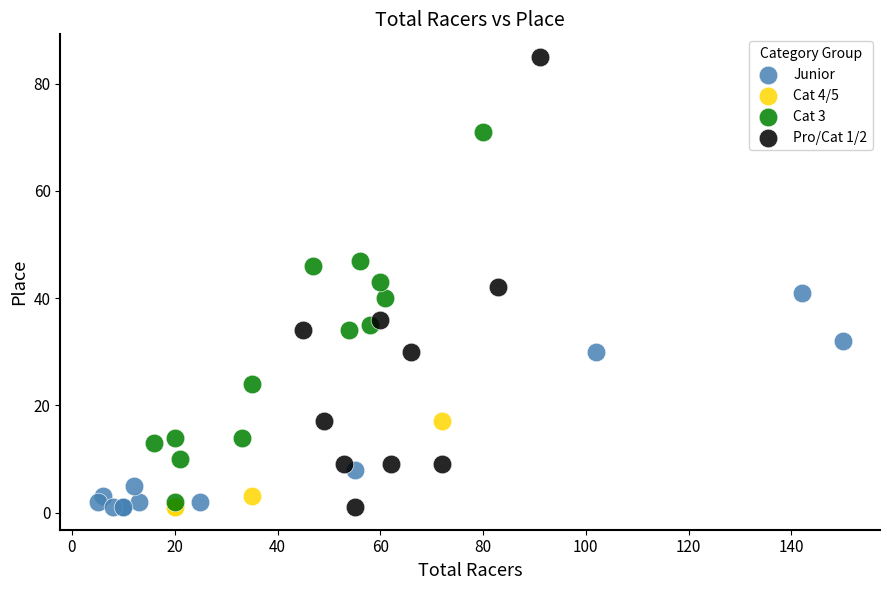

Which series has the largest Y range (max minus min)?

Pro/Cat 1/2